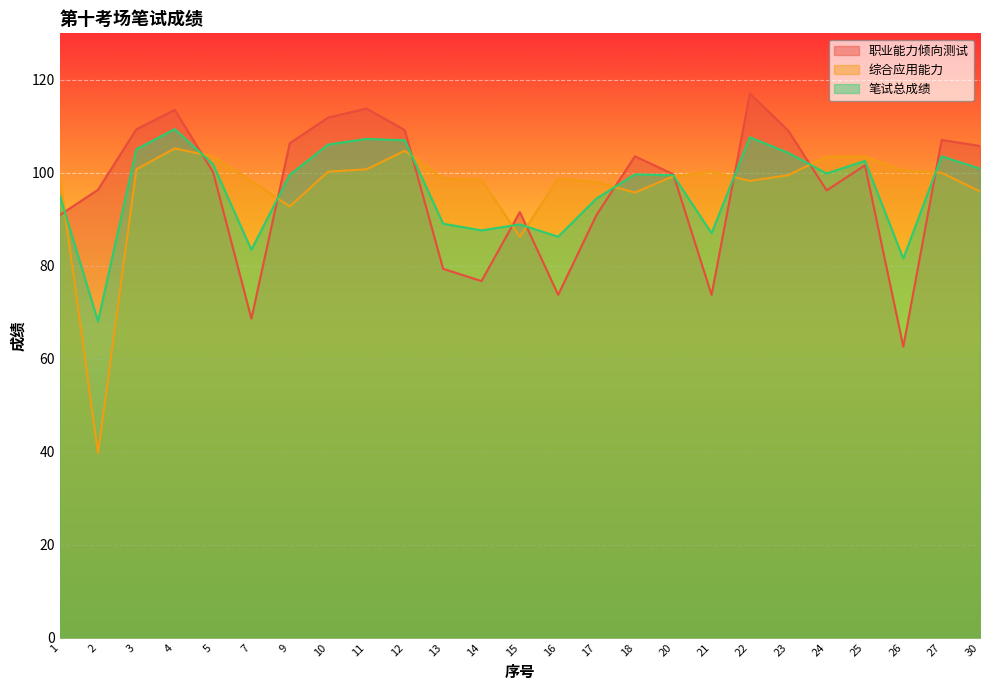

Which label corresponds to the largest value in the chart?

22